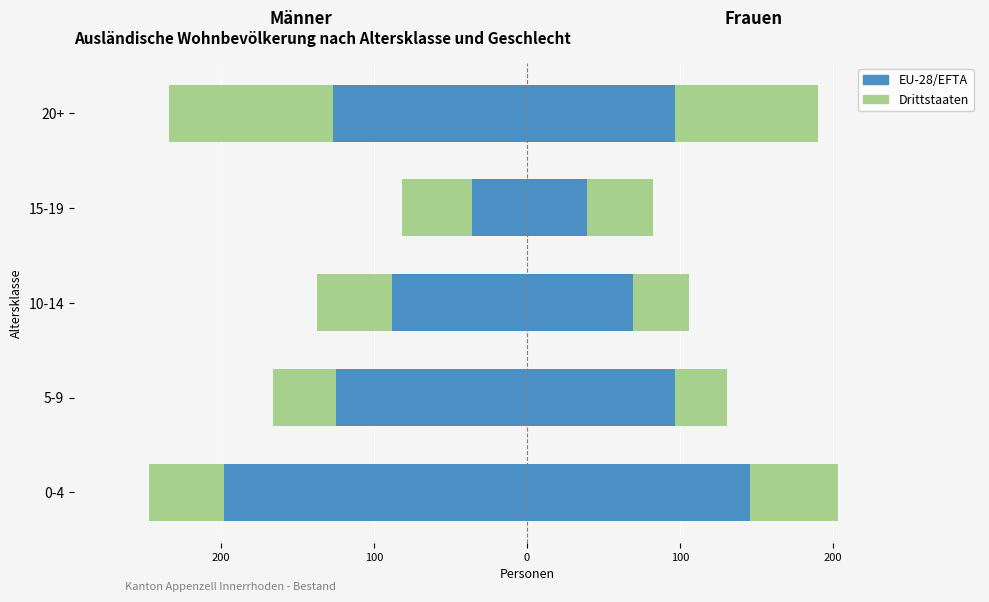

What are all the series names shown in the legend?

EU-28/EFTA, Drittstaaten